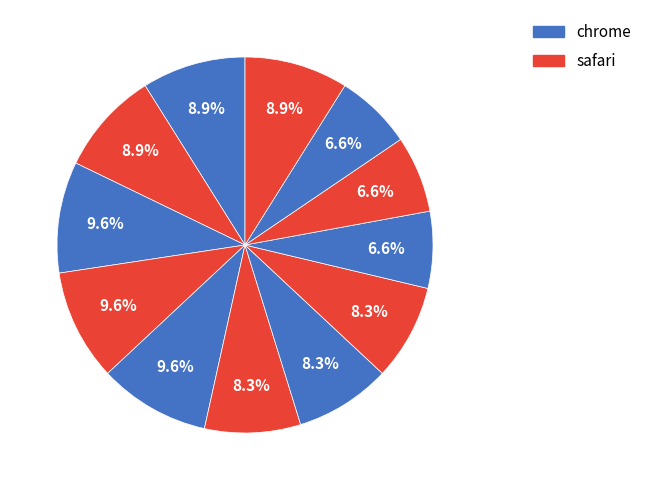

How many slices are in this pie chart?

12